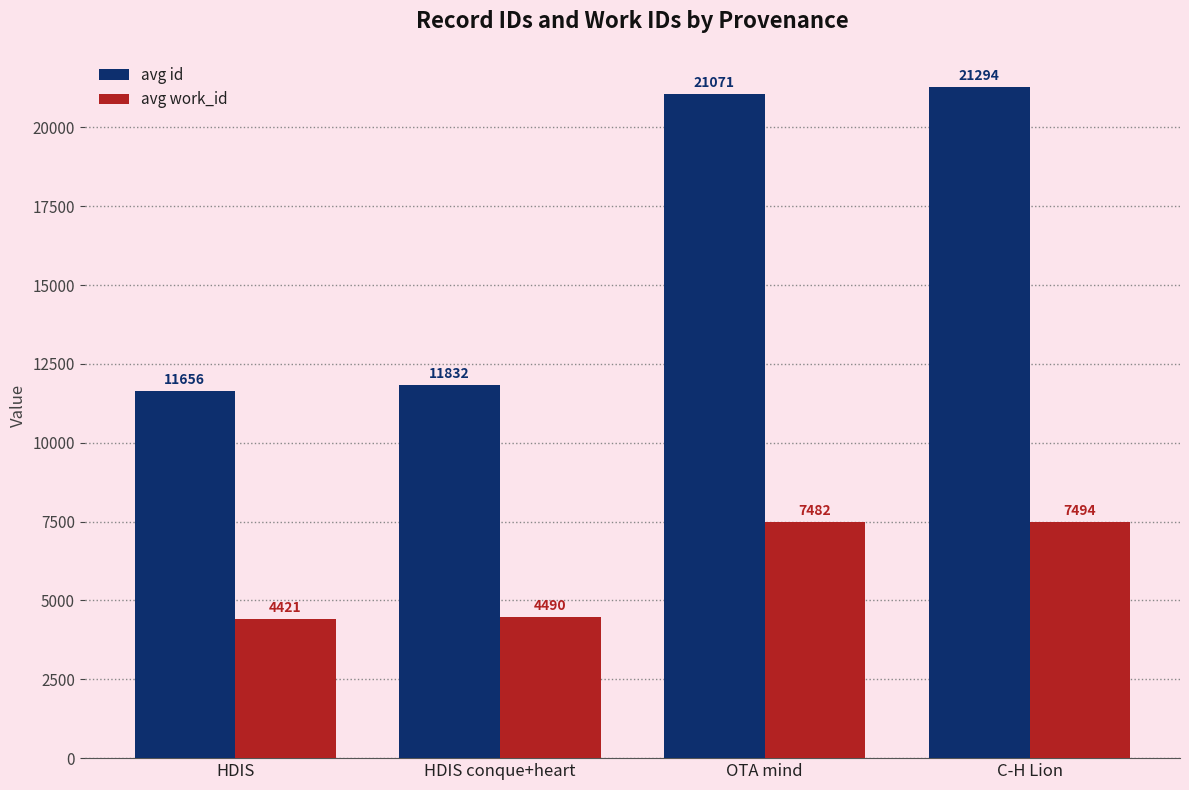

What is the total value across all series at HDIS?

16077.0